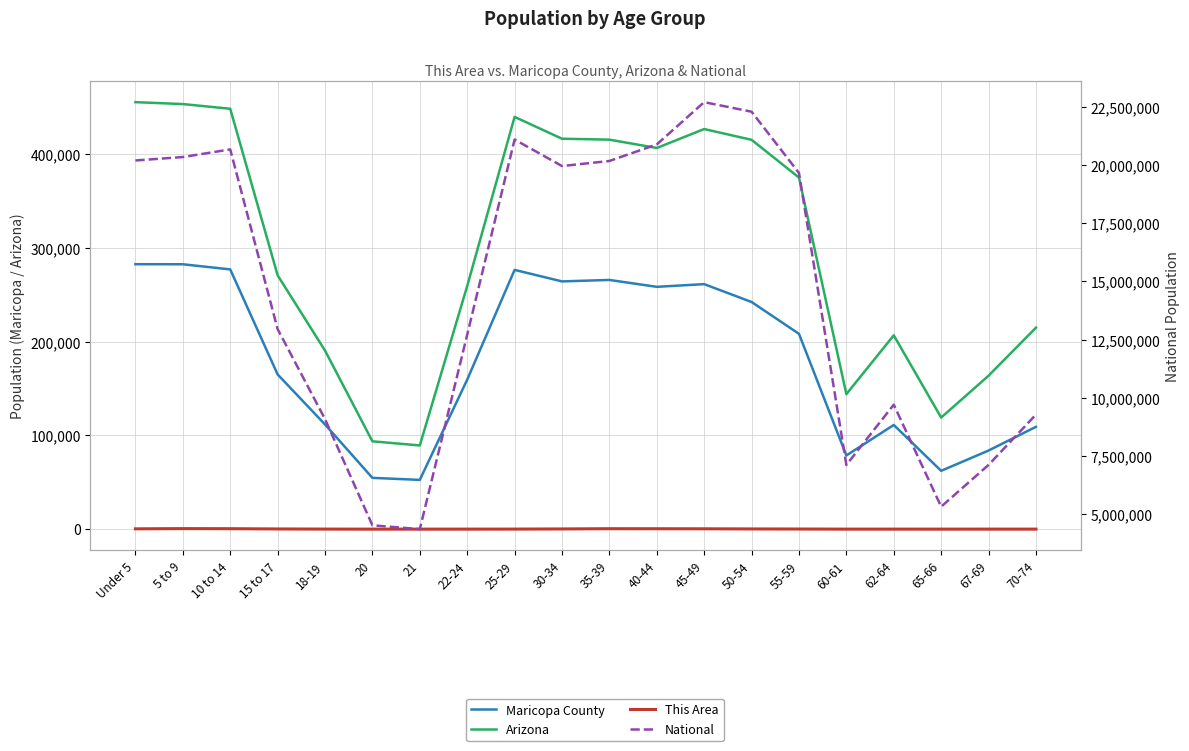

At which category is the sum across all series the highest?

45-49